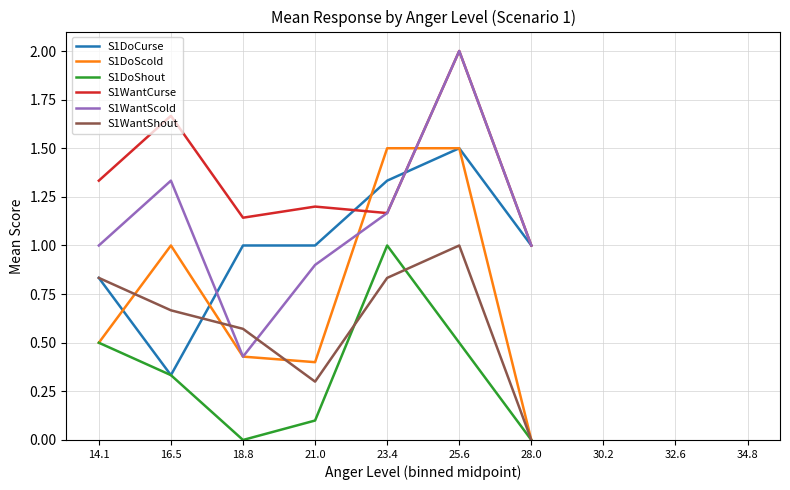

Which series ends up on top after the final intersection of S1DoCurse and S1WantShout?

S1DoCurse